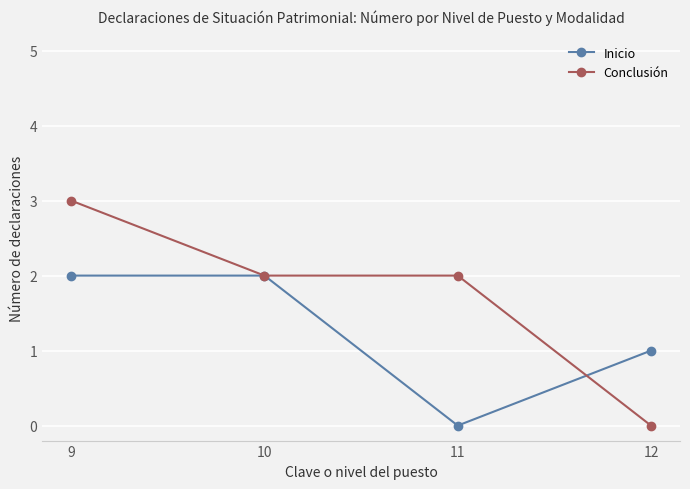

Which series ends up on top after the final intersection of Inicio and Conclusión?

Inicio